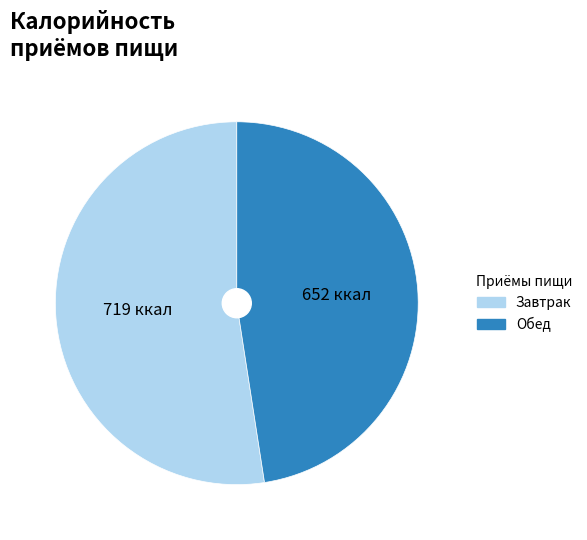

What is the ratio of the value at Обед to the value at Завтрак?

0.9